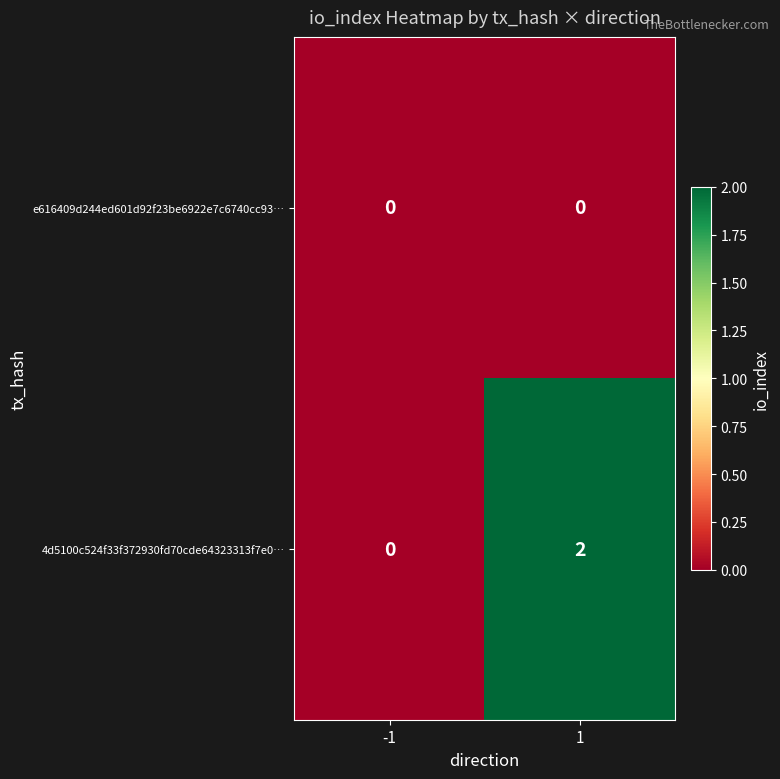

List the series in order of their peak value, highest first.

4d5100c524f33f372930fd70cde64323313f7e0…, e616409d244ed601d92f23be6922e7c6740cc93…